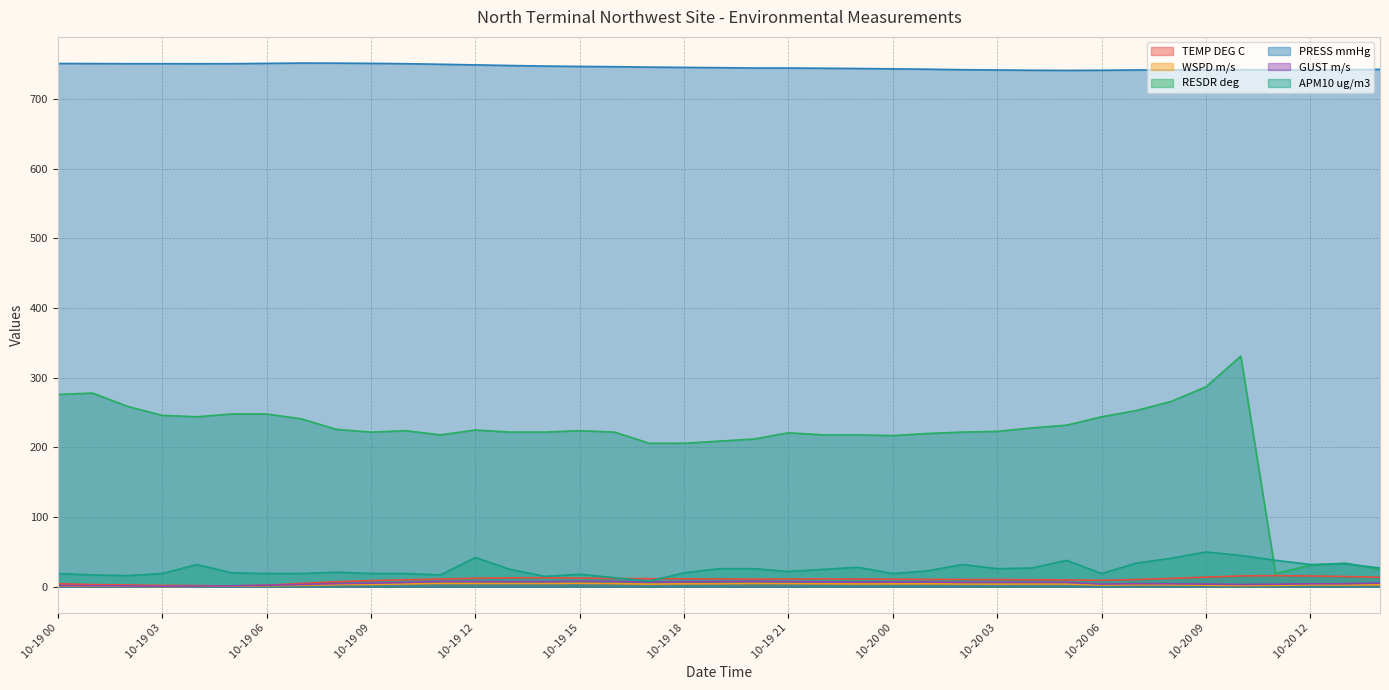

What is the label of the 17th point from the left?

10-19 16